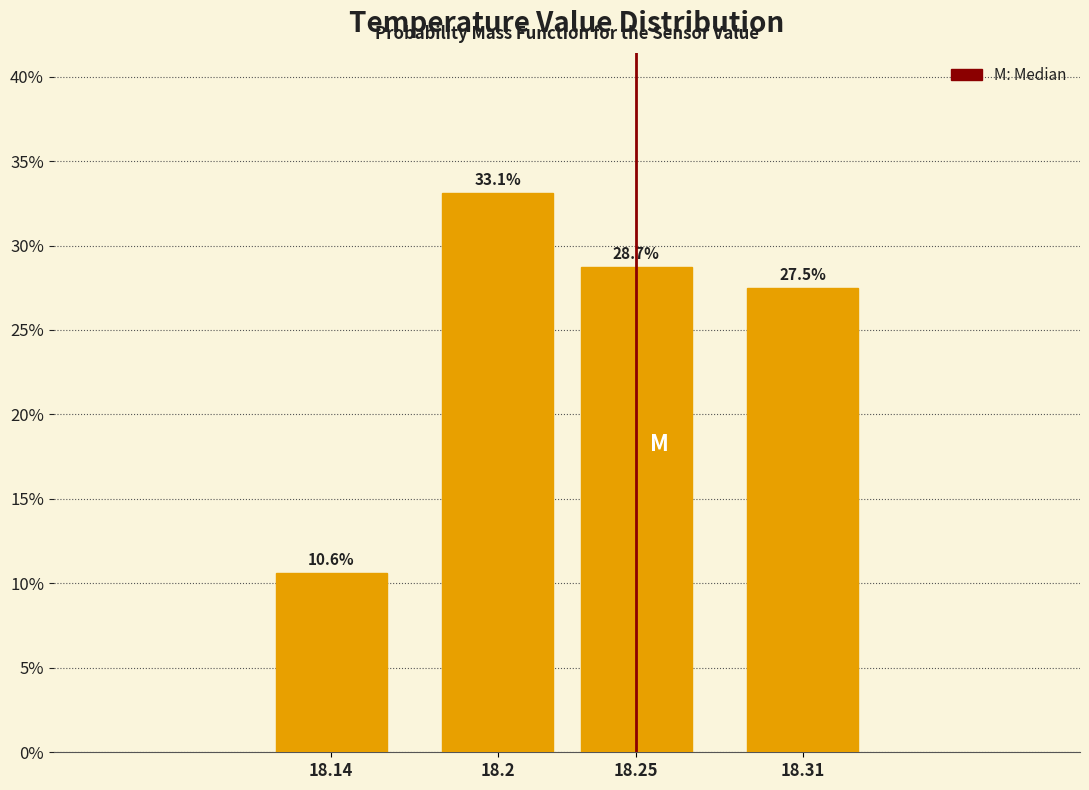

What is the change in value from 18.2 to 18.25?

-4.4